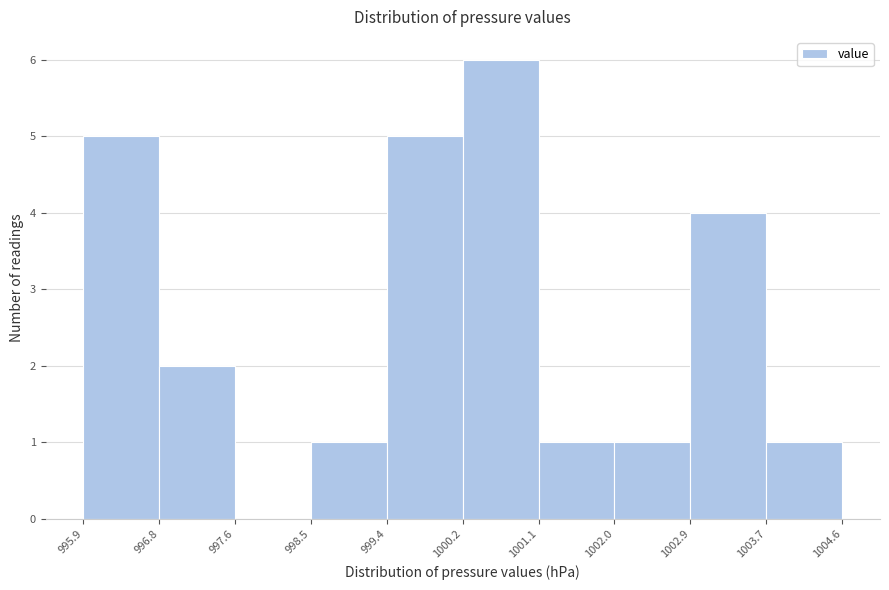

Reading left to right, list every bar in this chart as the range it spans on the x-axis followed by its height. The values are not printed on the chart, so give them approximately, as read against the axis.

995.9 to 996.8: 5
996.8 to 997.6: 2
997.6 to 998.5: 0
998.5 to 999.4: 1
999.4 to 1000.2: 5
1000.2 to 1001.1: 6
1001.1 to 1002.0: 1
1002.0 to 1002.9: 1
1002.9 to 1003.7: 4
1003.7 to 1004.6: 1